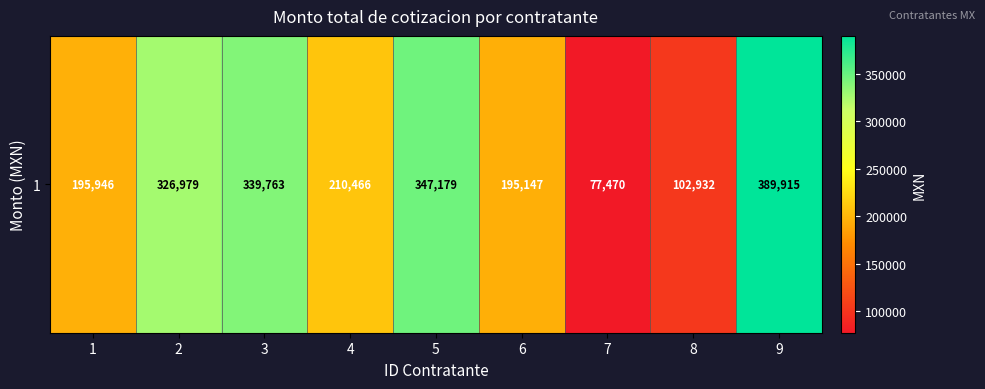

Where does the data first go above 210466?

2